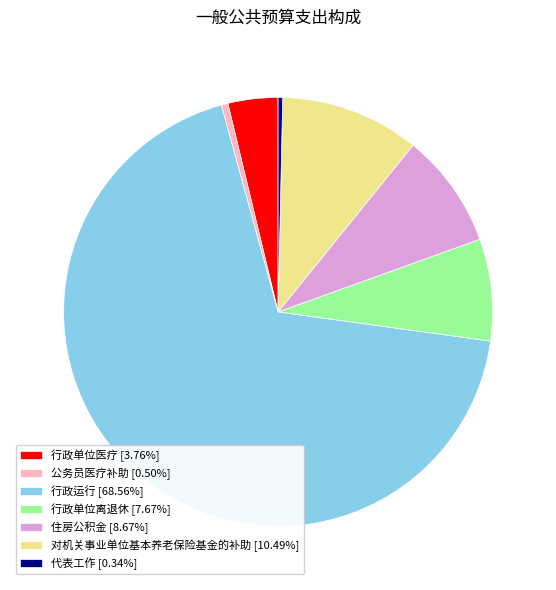

What is the majority slice?

行政运行